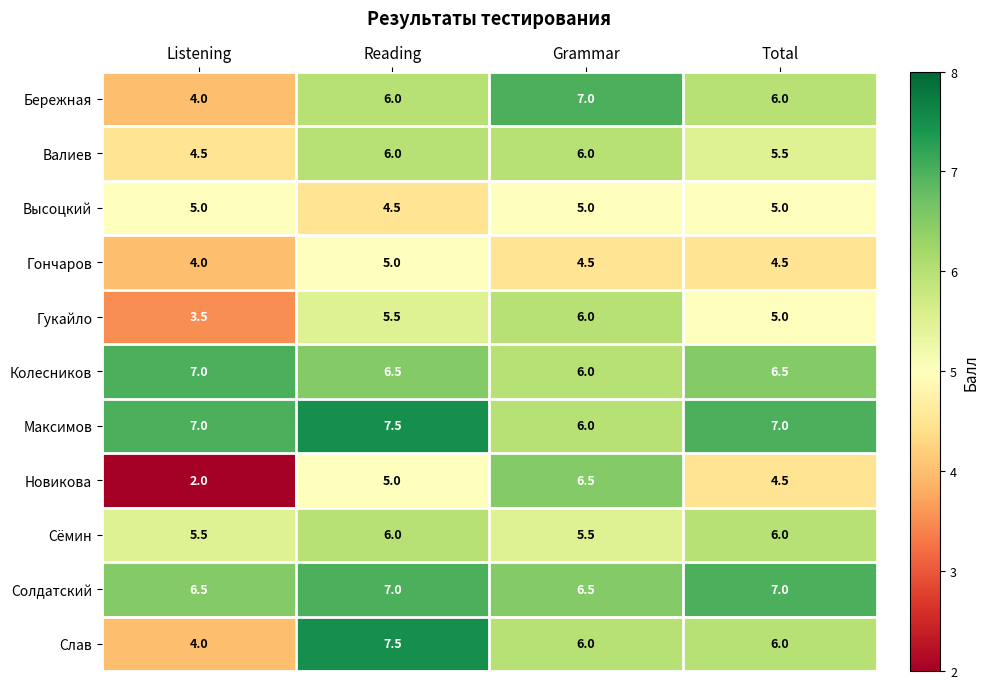

Between Listening and Total, which series saw the biggest shift?

Новикова